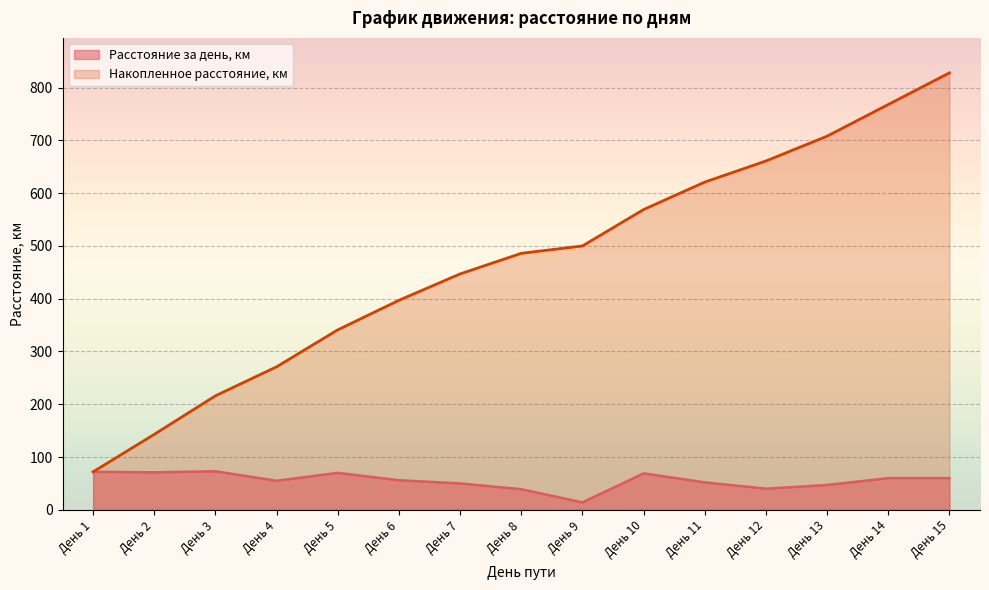

What is the approximate value at День 7, to the nearest 10?

50